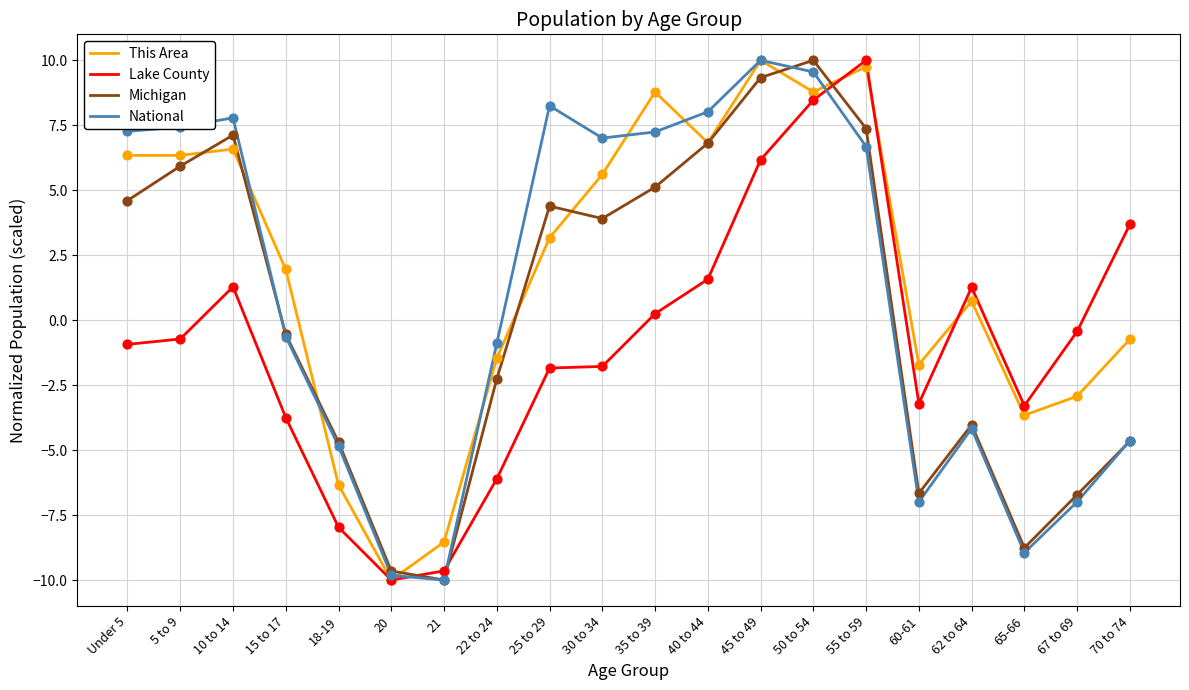

At which category is the sum across all series the highest?

50 to 54